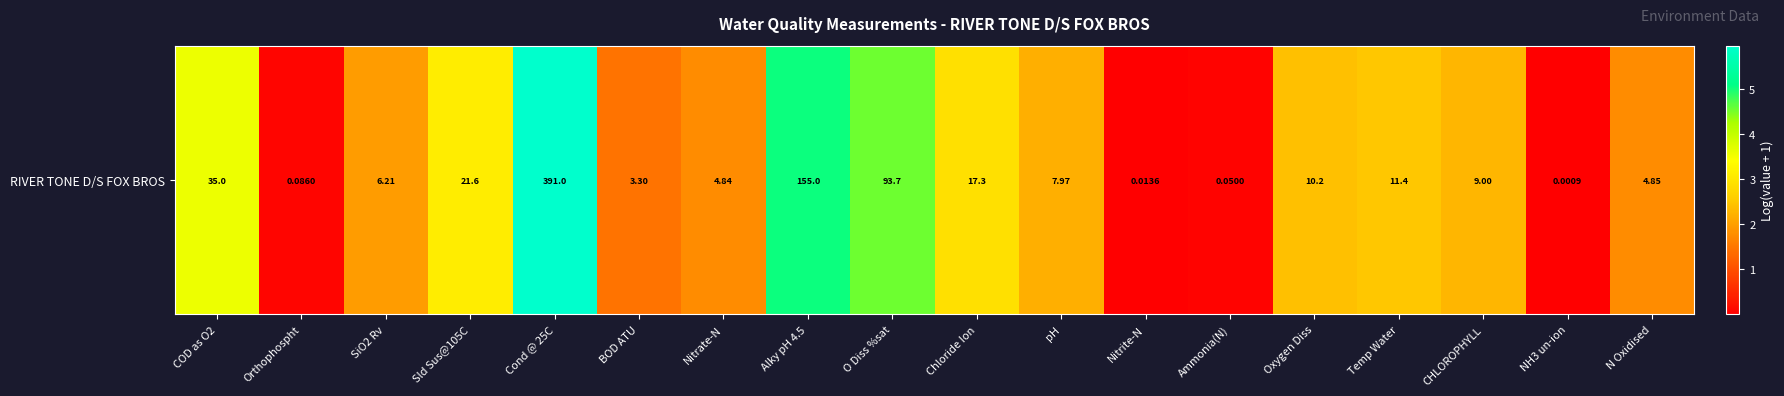

What is the difference between the values at Temp Water and COD as O2?

1.1